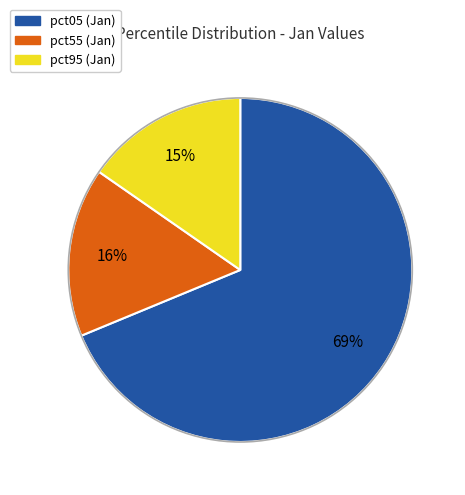

To the nearest percent, what is the average slice percentage?

33%